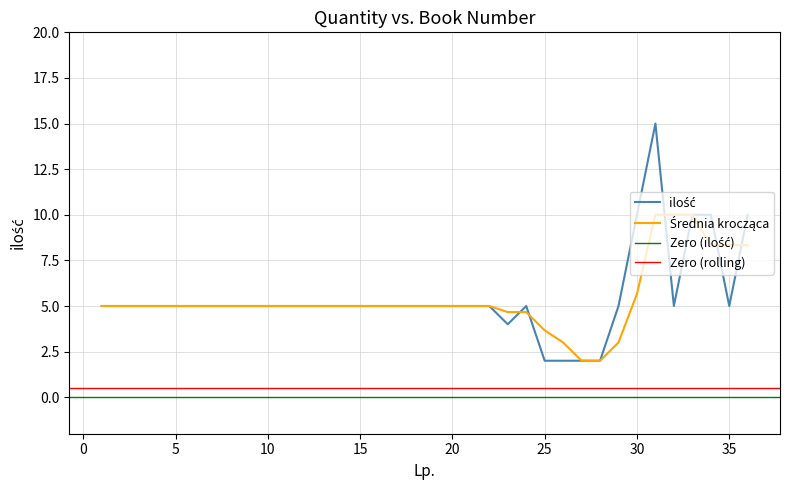

The chart shows a value of 10 at 30. True or false?

True